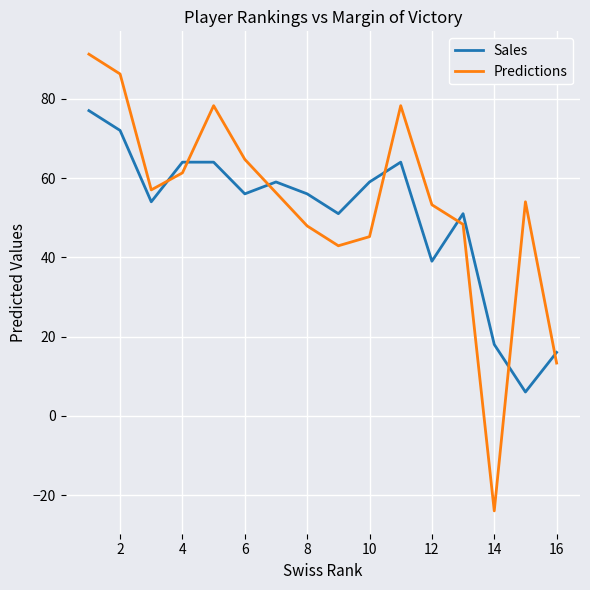

Which series has the largest total across all categories?

Predictions